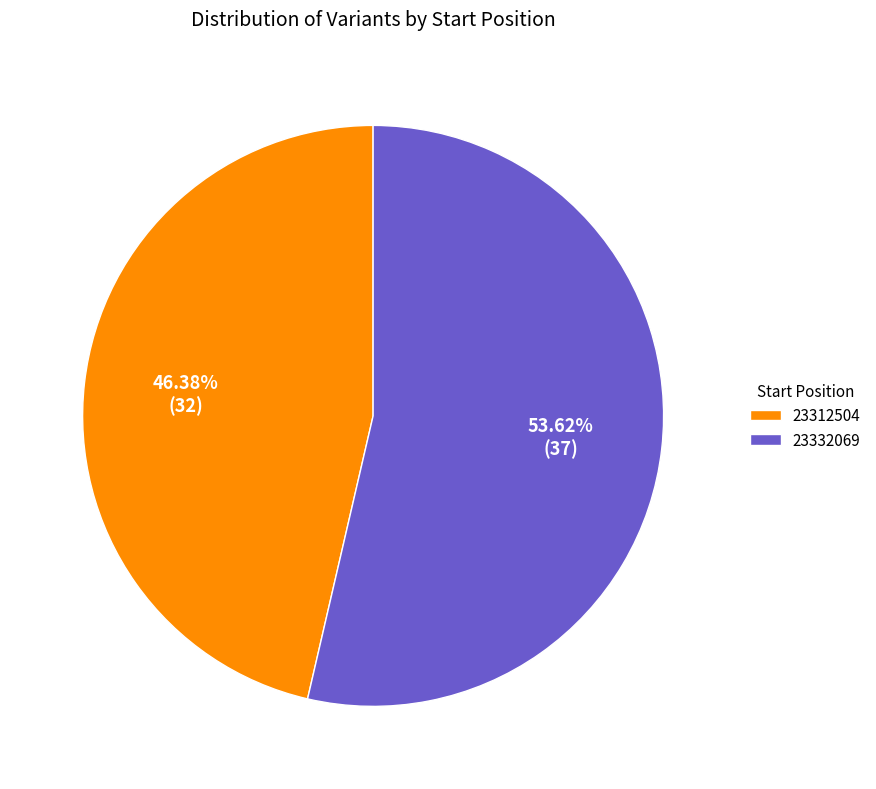

Is it true that 23332069 is 43% of the pie?

False